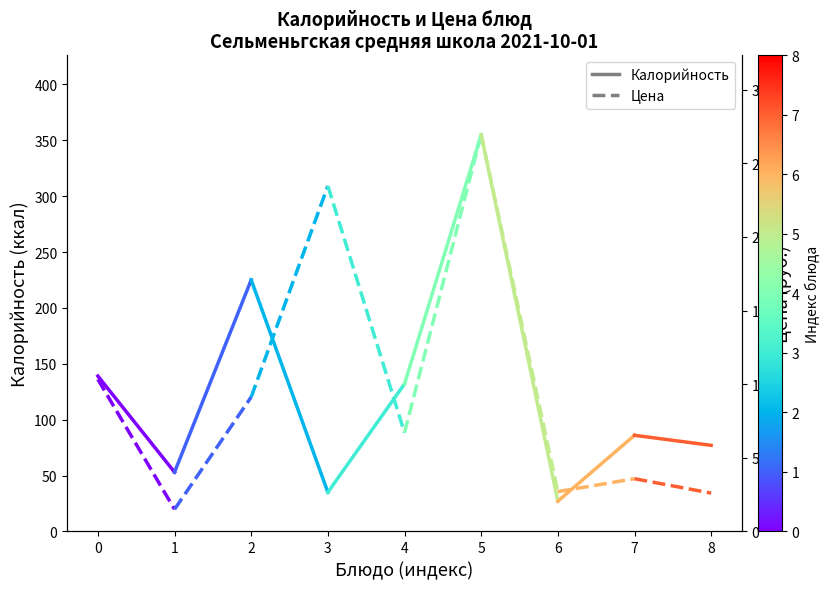

The Цена series shows 10.3 at 0. True or false?

True